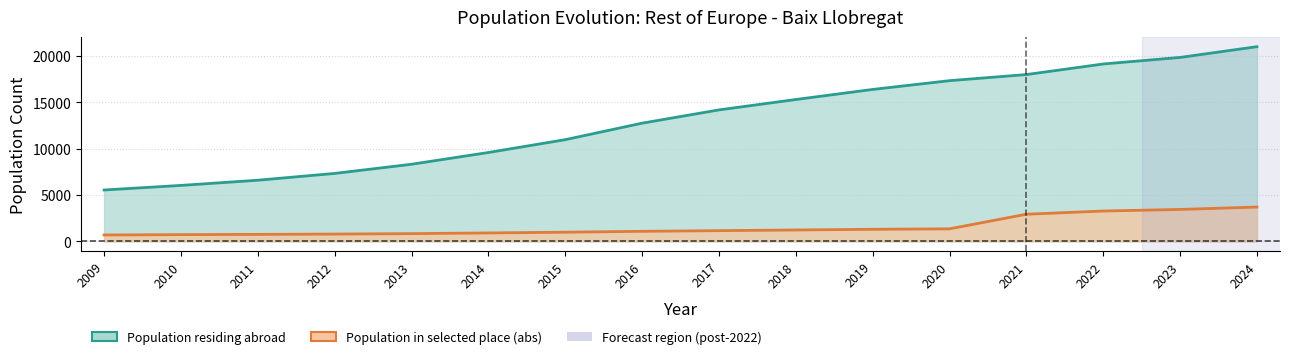

What is the minimum value shown in the chart?

679